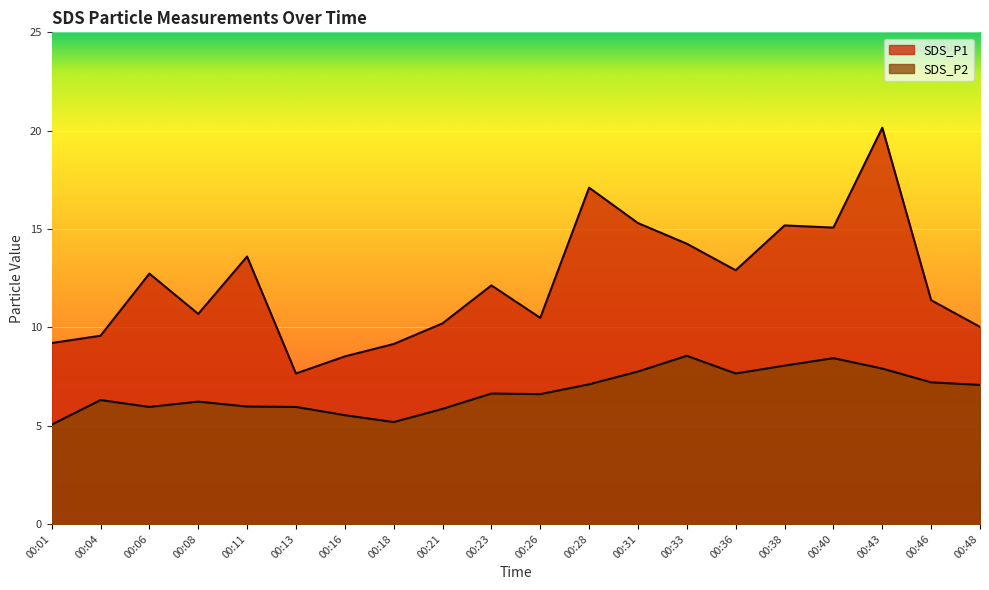

What is the highest value of the SDS_P2 series?

8.6